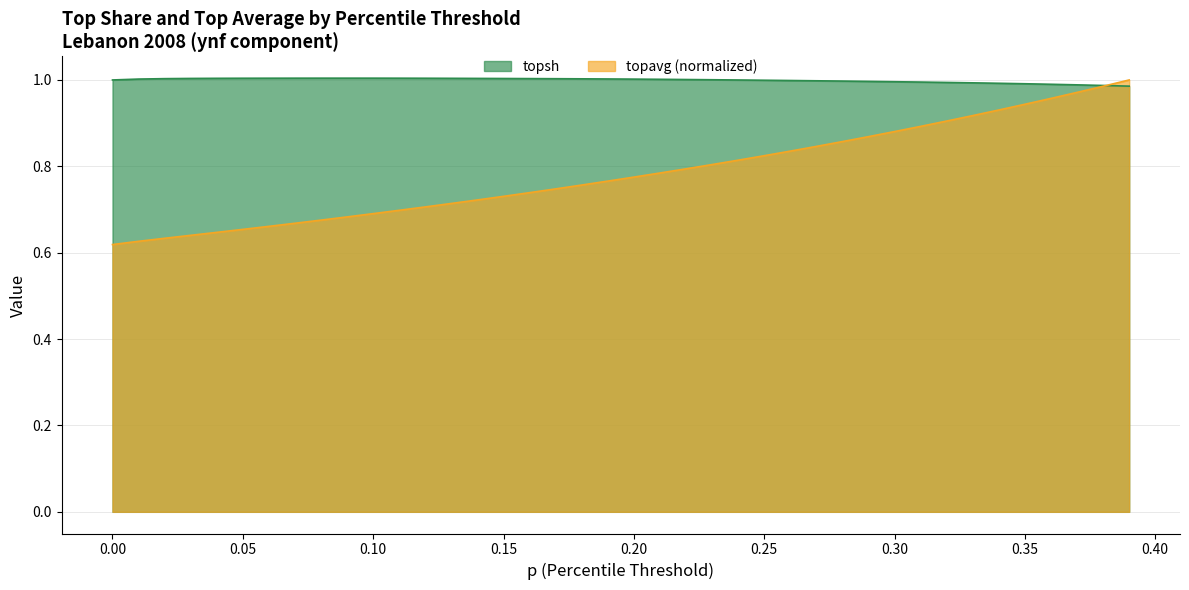

List the series in order of their overall mean, lowest first.

topavg (normalized), topsh